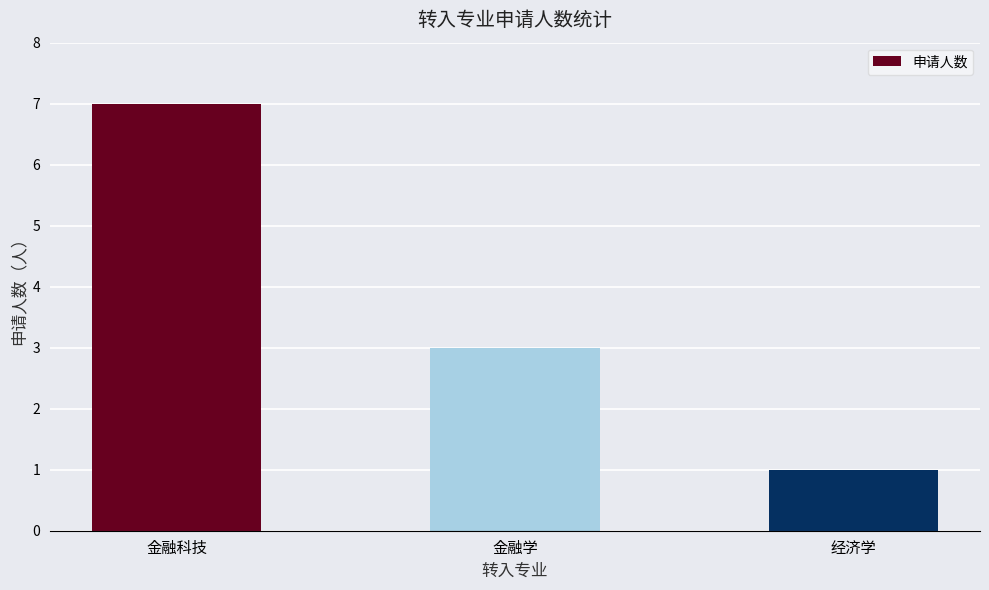

What is the average value?

4